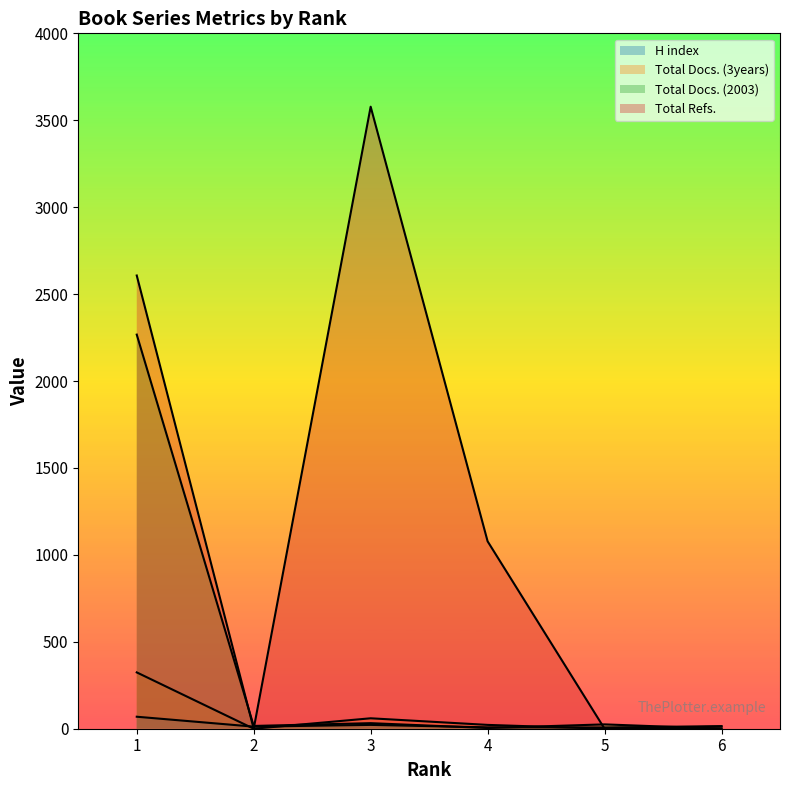

In H index, how many points are higher than both neighbors (excluding endpoints)?

1